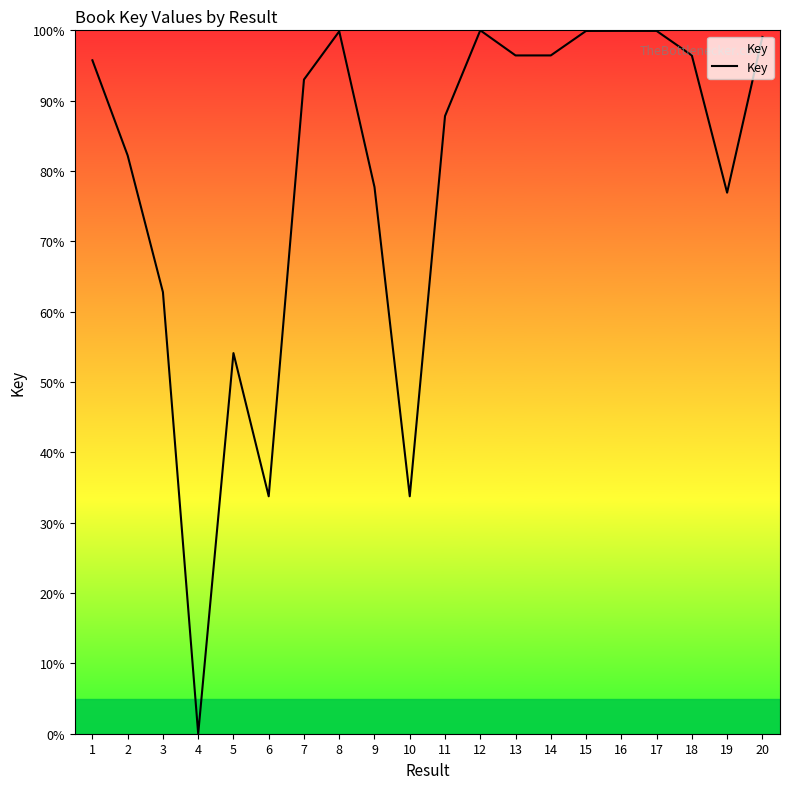

At which category does the chart reach its minimum across all series?

4